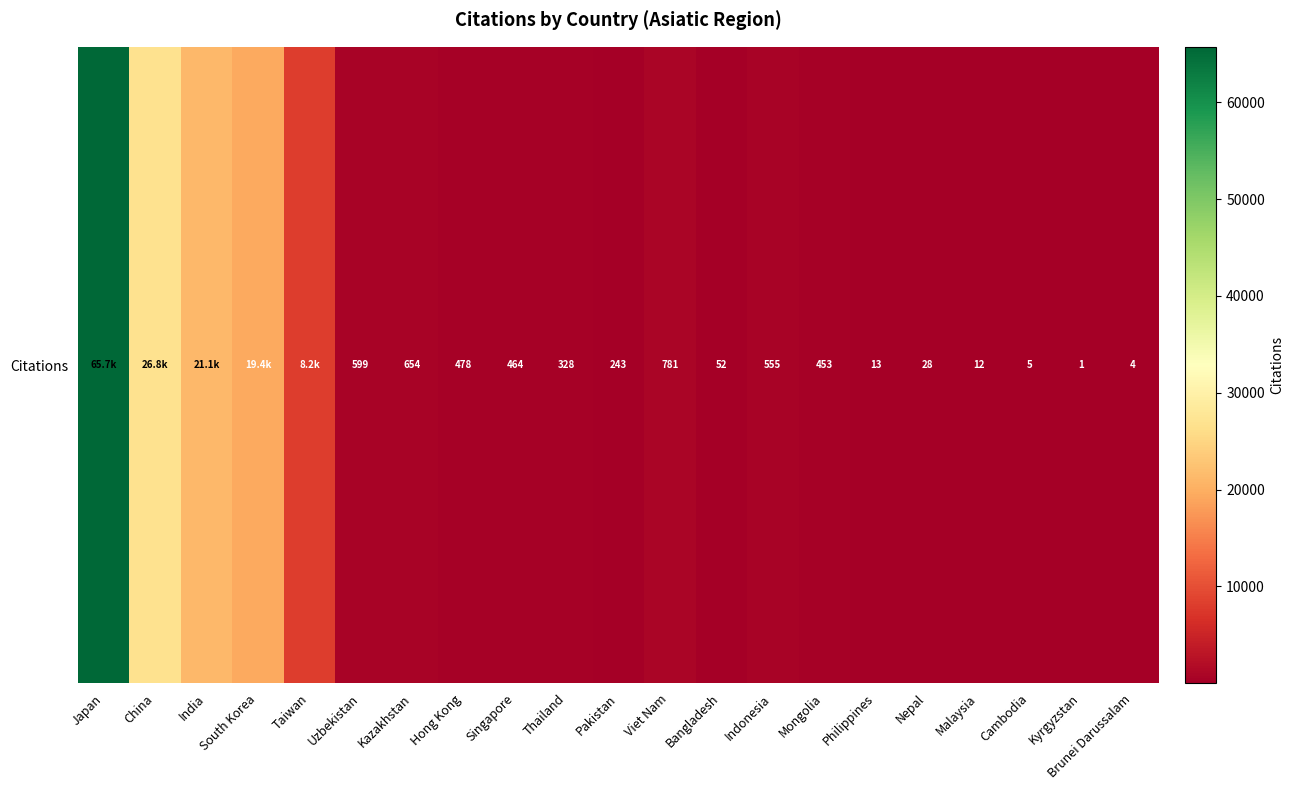

How many data points are less than 464?

10